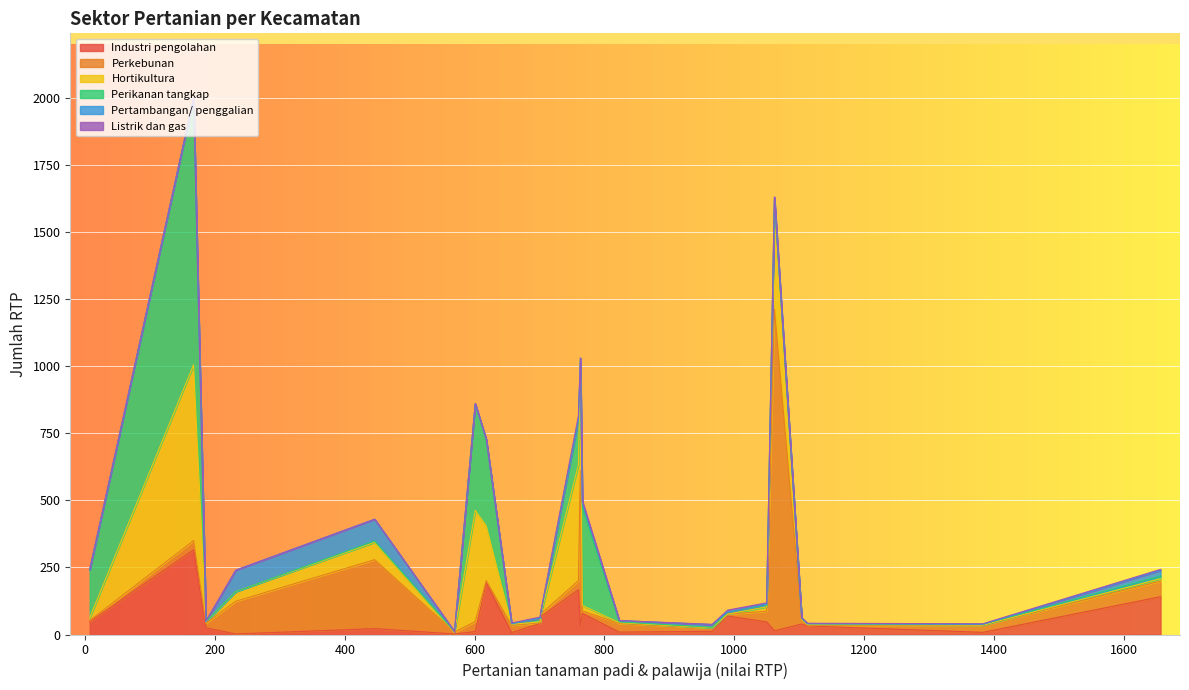

What is the highest value of the Industri pengolahan series?

316